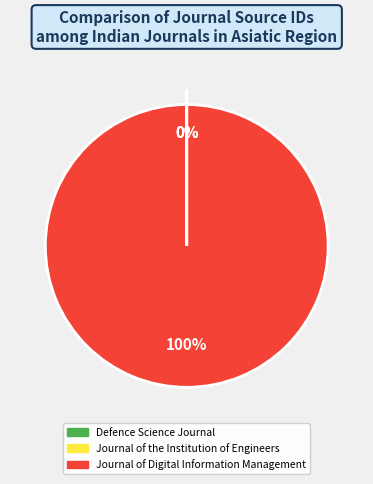

To the nearest percent, what is the difference between the largest and smallest slice percentages?

100%